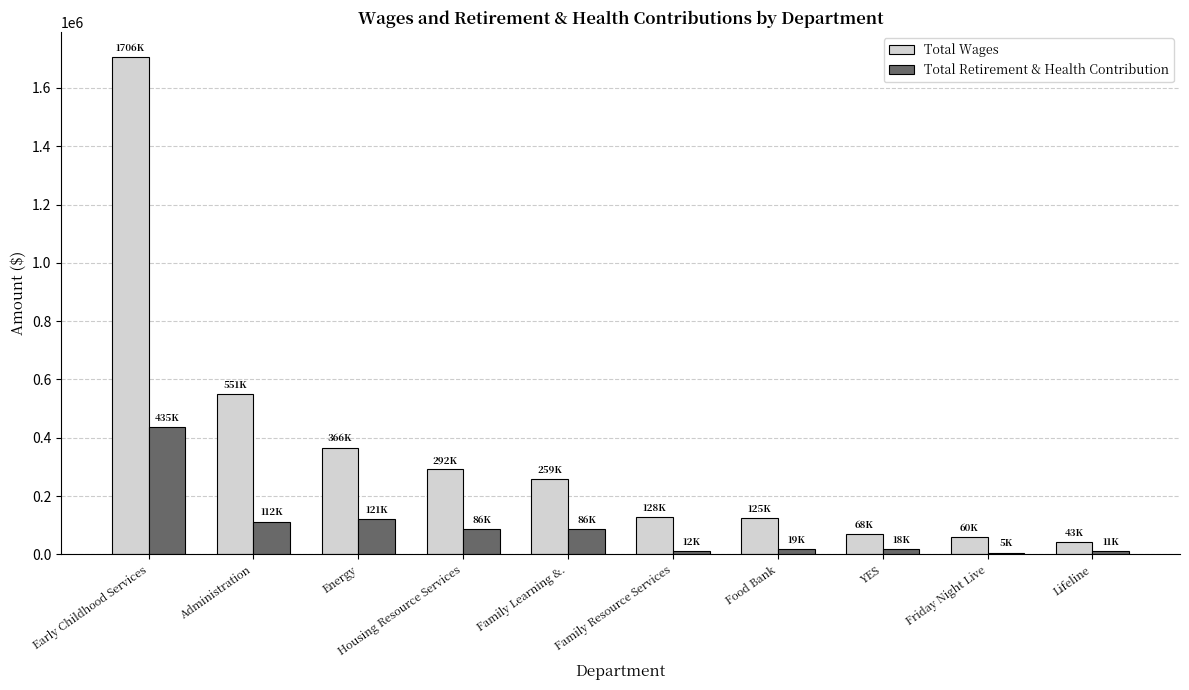

List the series in order of their overall mean, lowest first.

Total Retirement & Health Contribution, Total Wages